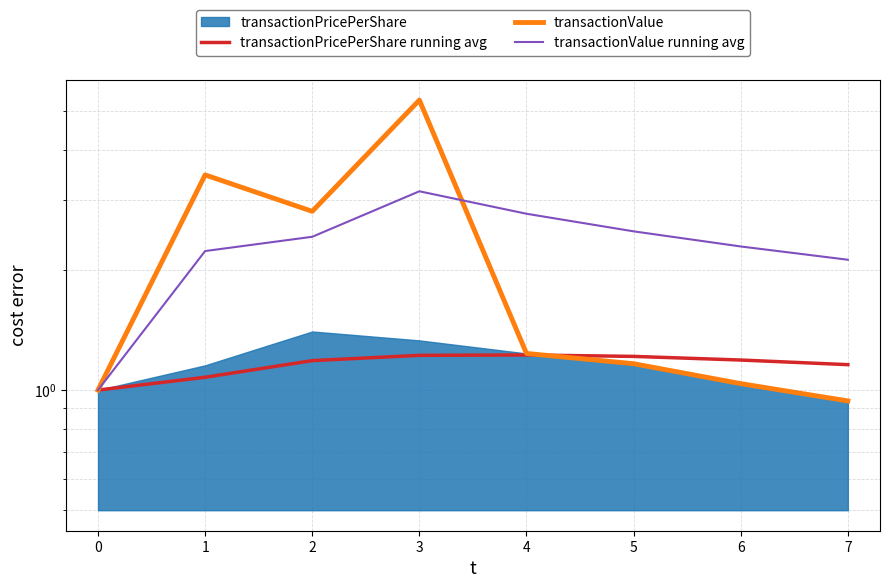

True or false: transactionValue running avg and transactionPricePerShare running avg cross at least once.

False